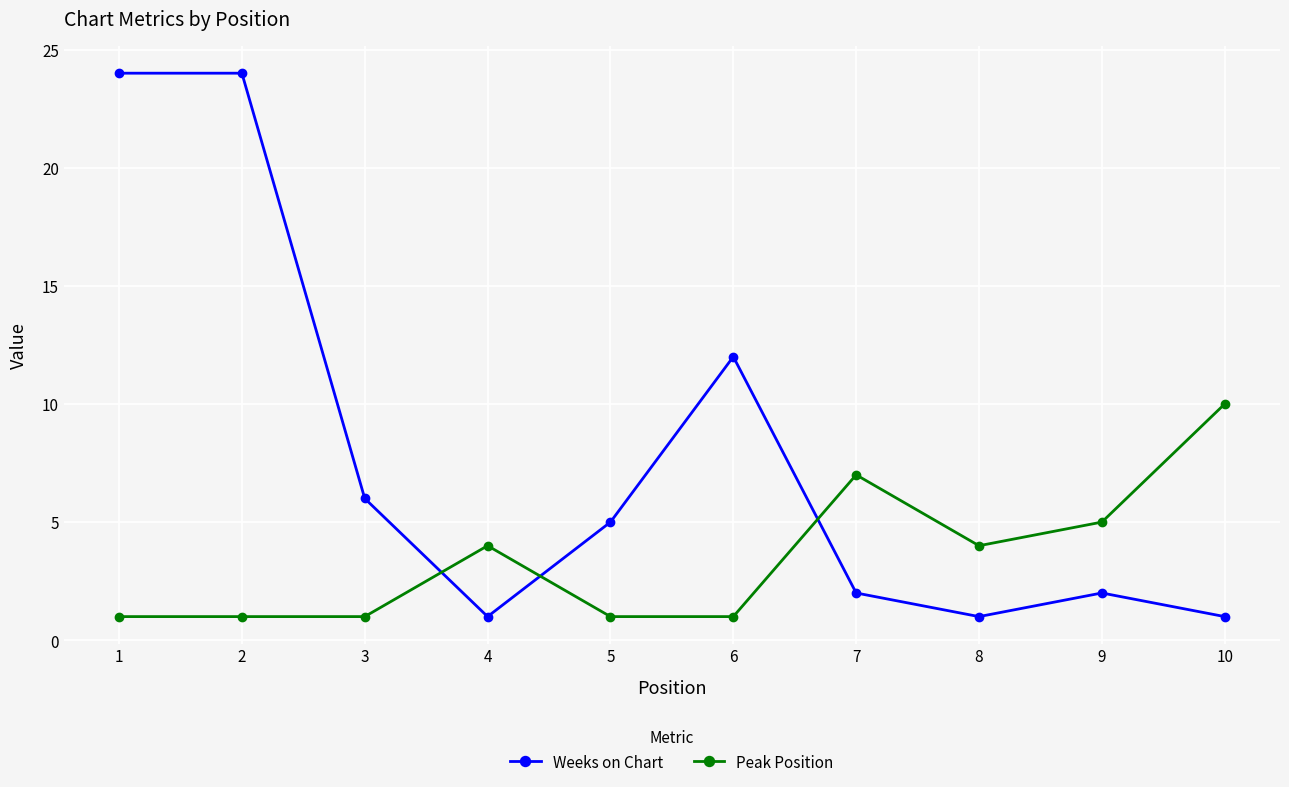

Is it true that Weeks on Chart equals 1 at 8?

True